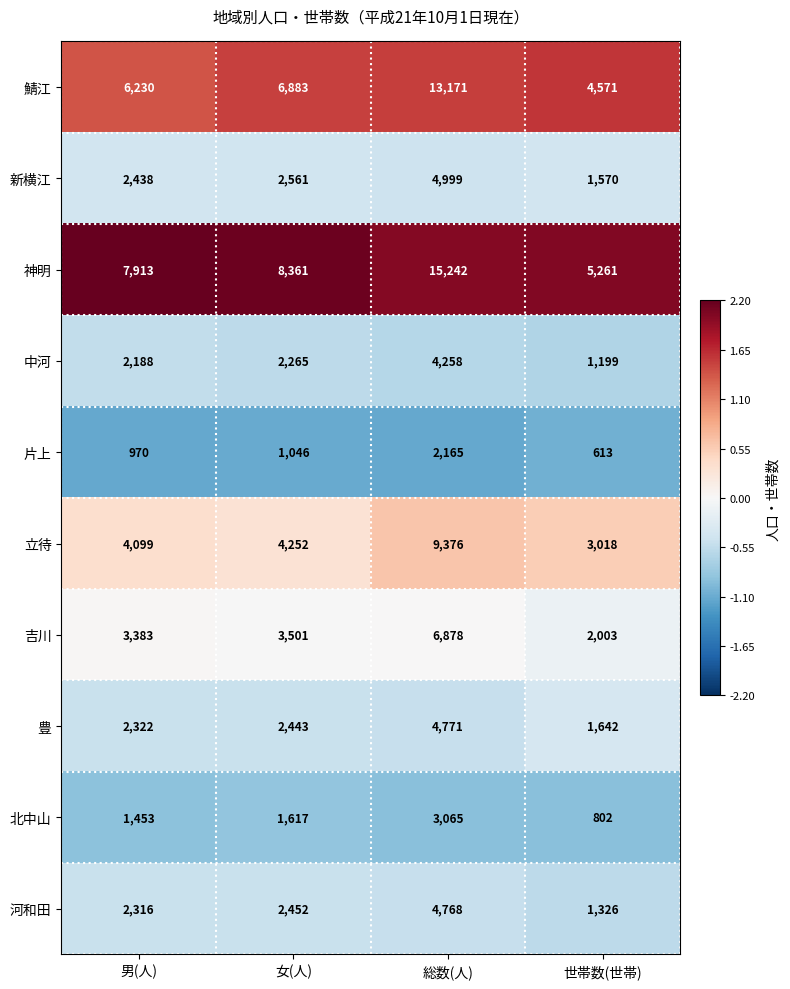

Which series has the widest spread of values?

神明